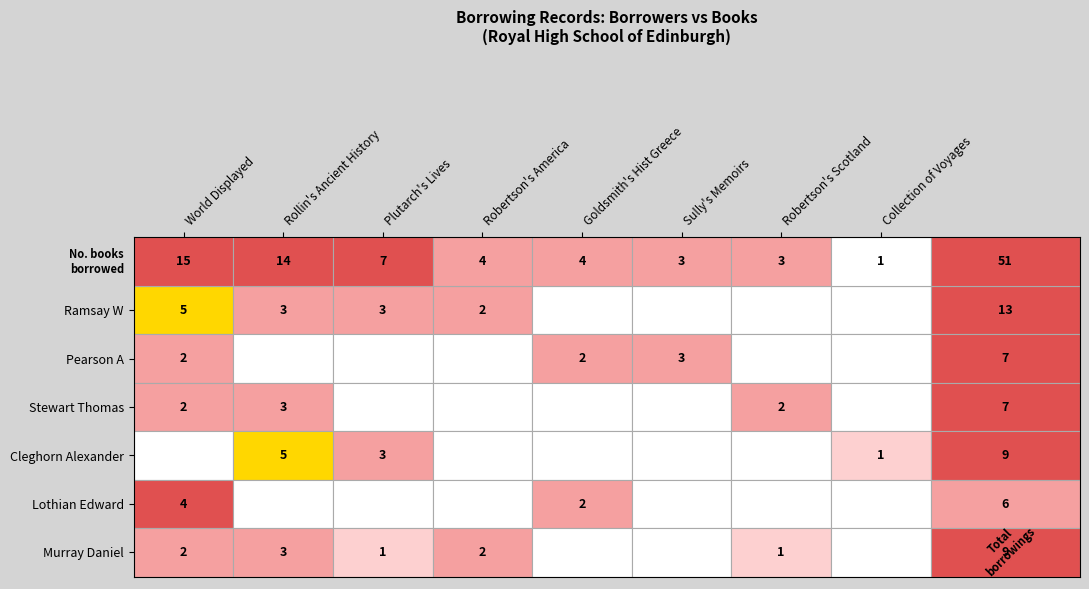

The Cleghorn Alexander series shows 17 at 3. True or false?

False